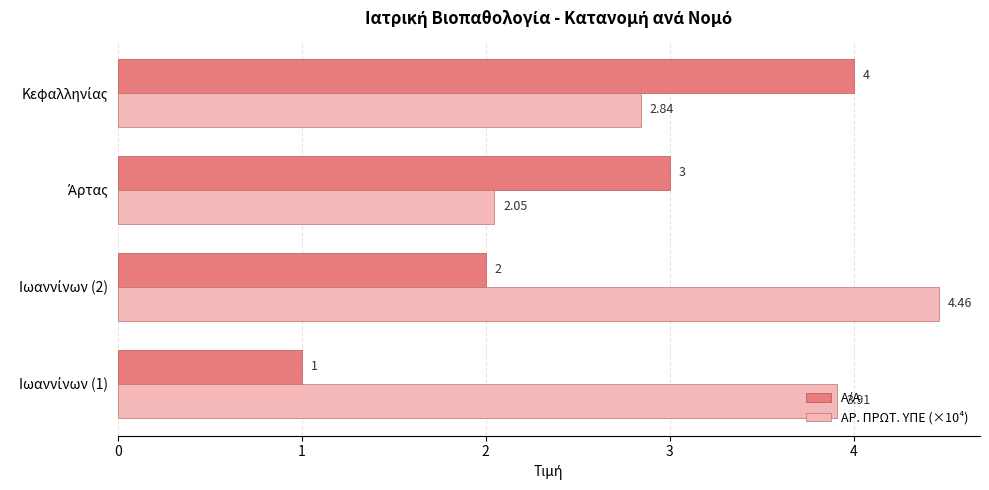

What is the highest value of the Α/Α series?

4.0